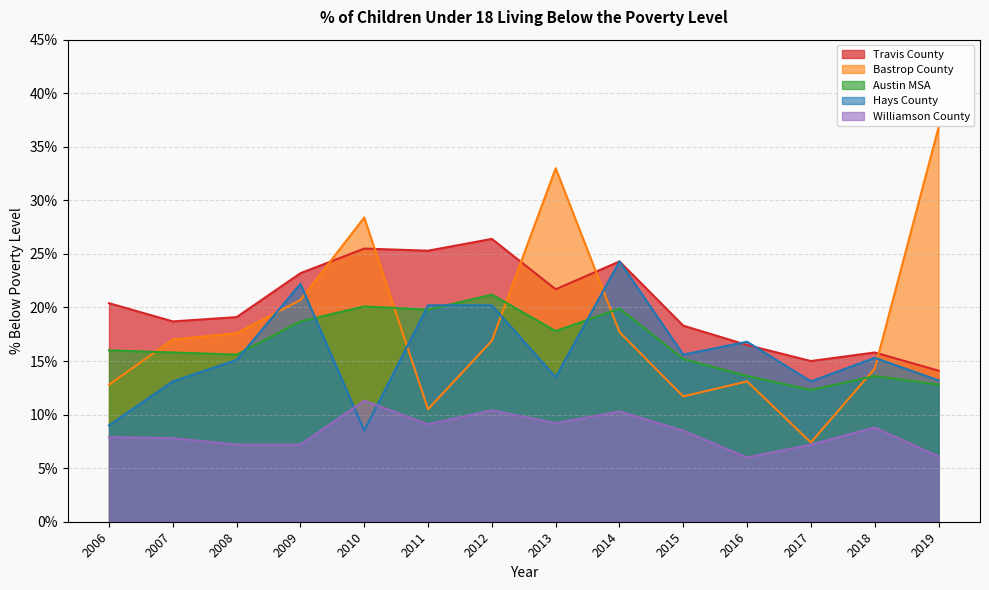

True or false: Travis County and Bastrop County intersect in this chart.

True